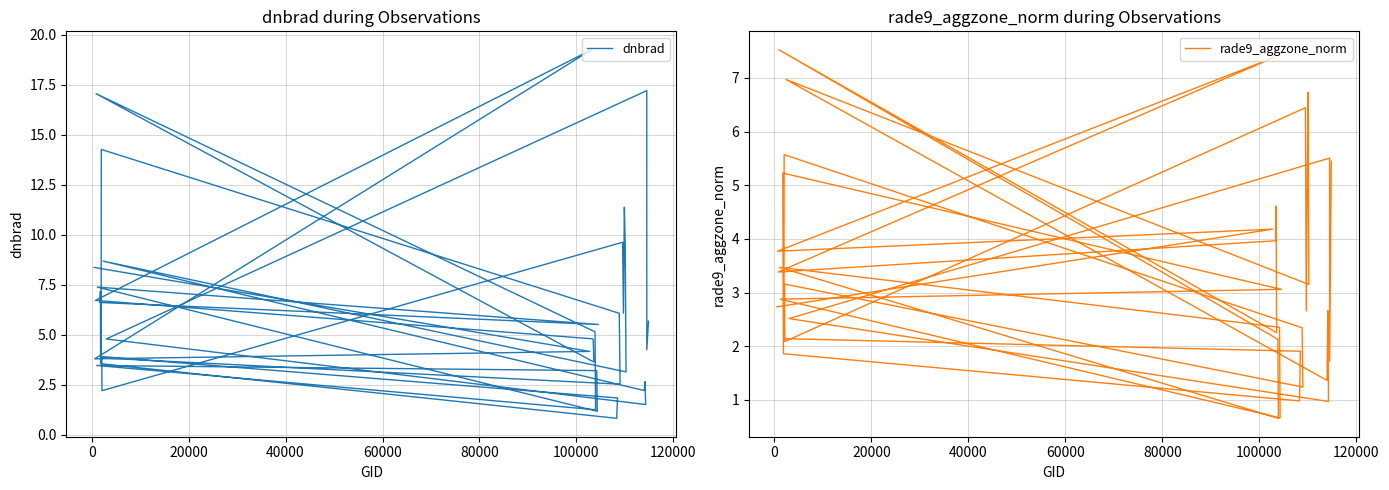

Which series has the widest spread of values?

dnbrad